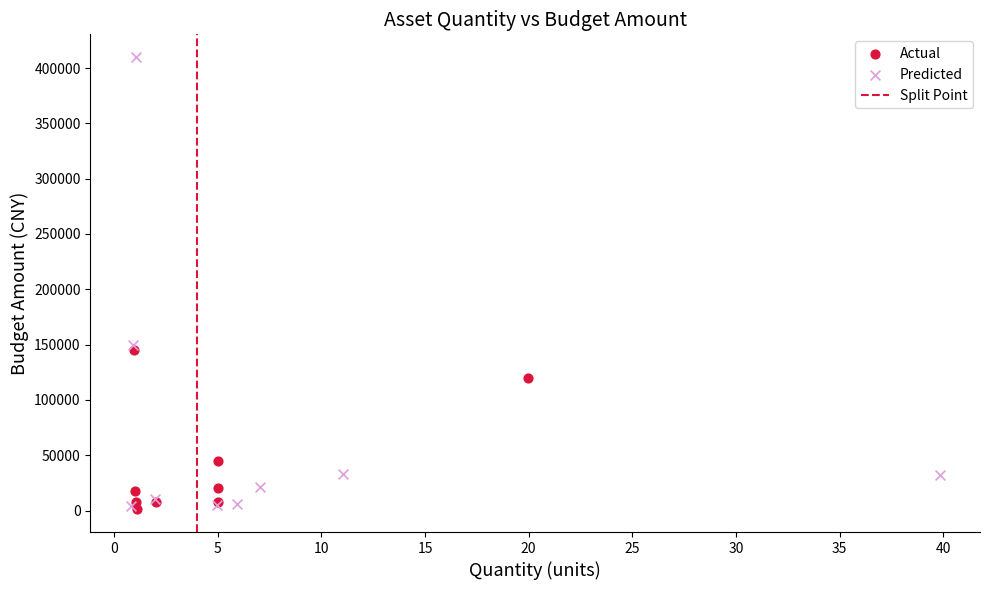

Which series contains the highest Y value?

Predicted